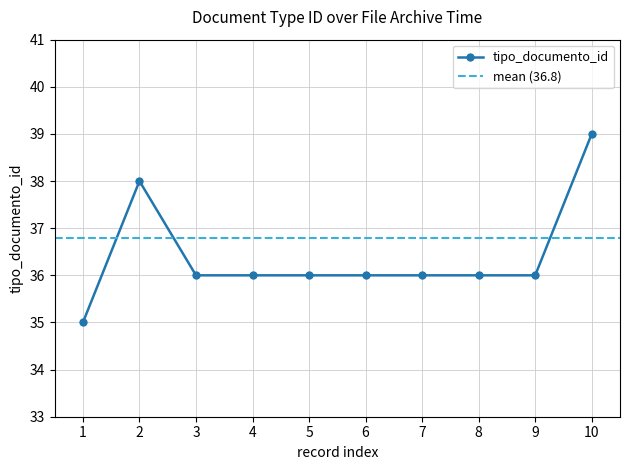

What is the value of the tipo_documento_id point at the 10th from the left?

39